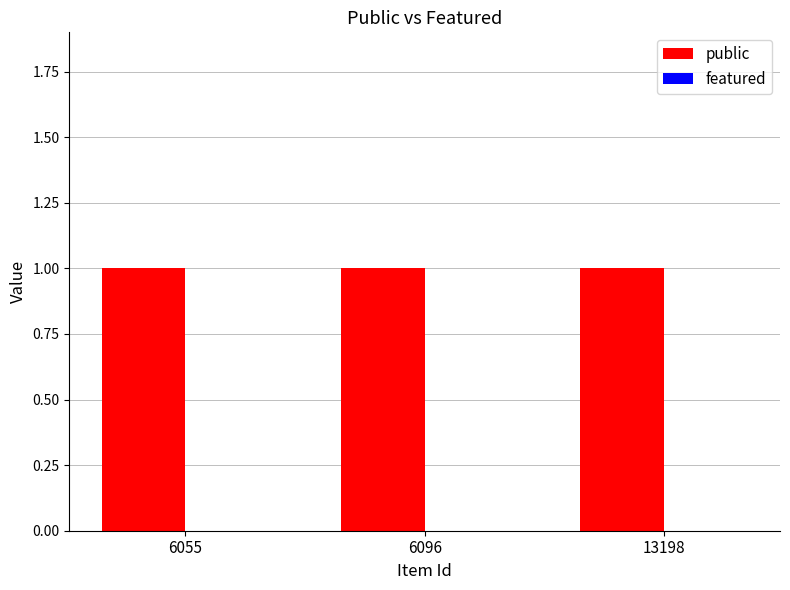

How many bars are there in each group?

2